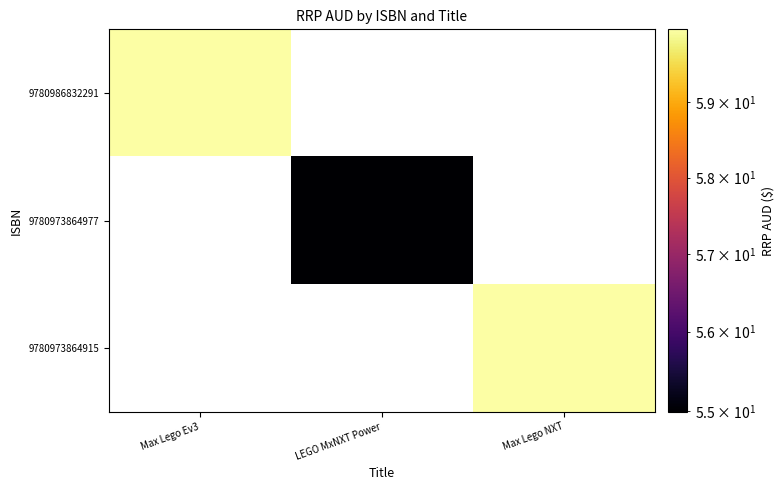

At which category is the sum across all series the highest?

Max Lego Ev3